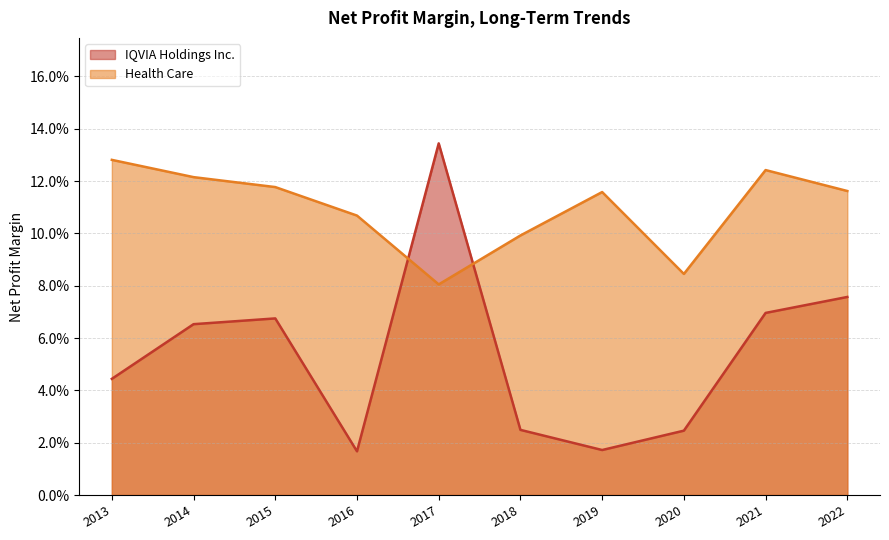

Rank the series by their maximum value, from lowest to highest.

Health Care, IQVIA Holdings Inc.